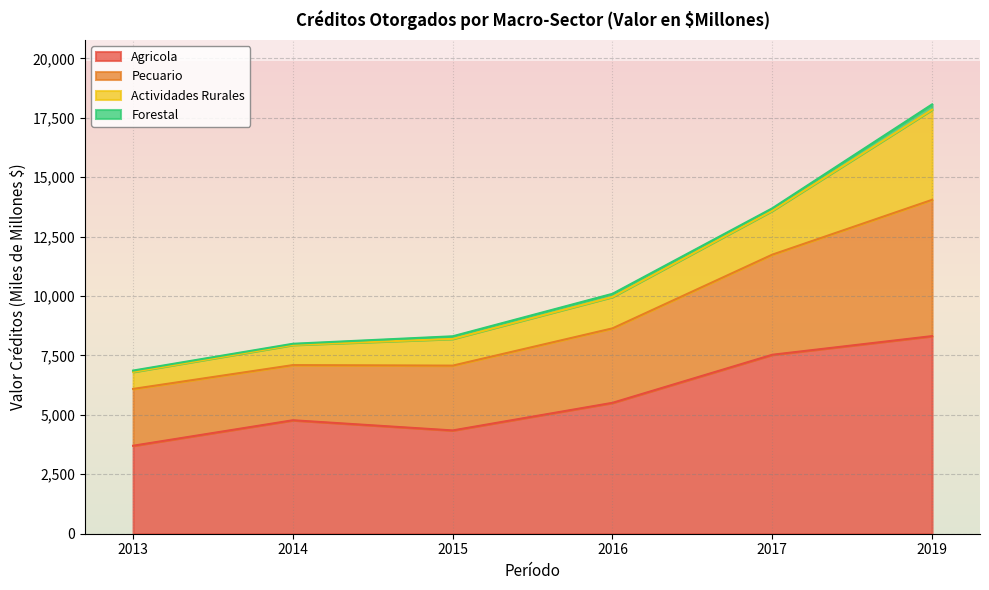

How many lines are shown in the chart?

4